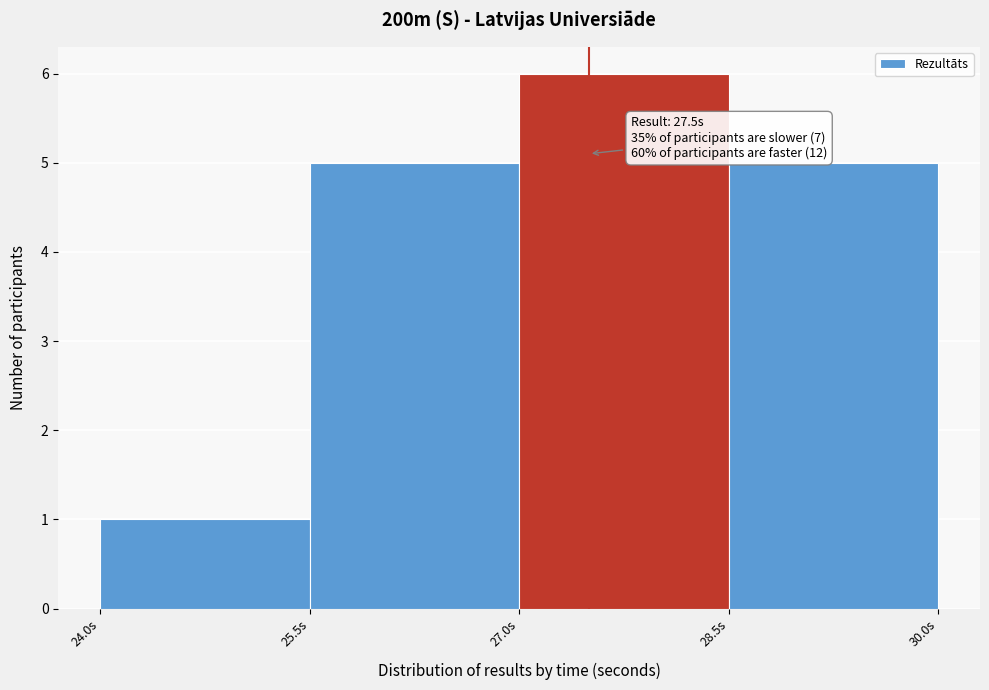

Over which range of the x-axis is the bar tallest?

27.0 to 28.5